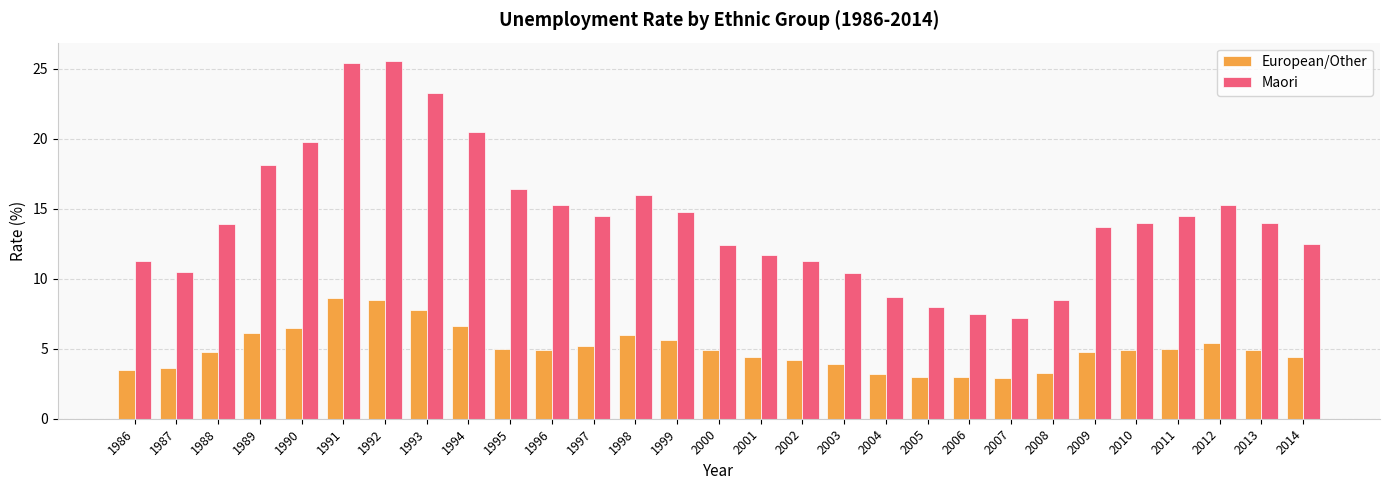

What is the spread (max minus min) of values at 2012?

9.9